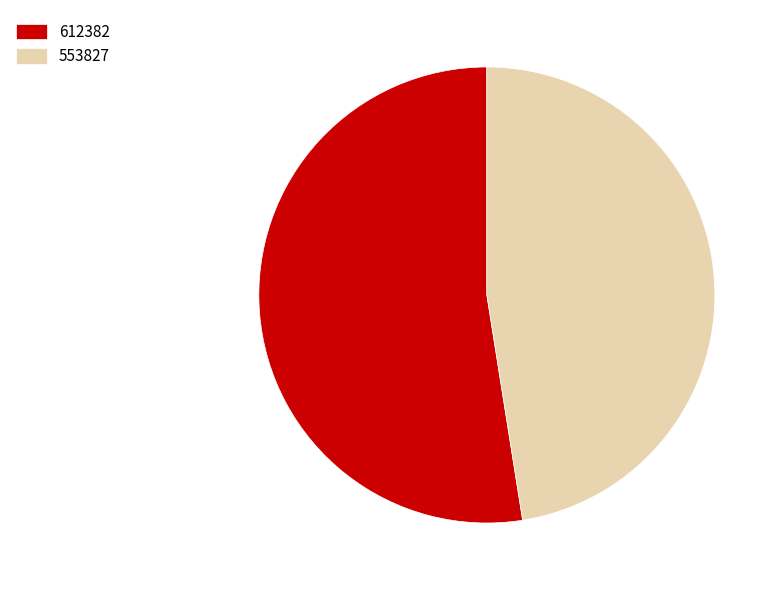

Do 553827 and 612382 together represent more than half of the pie?

Yes